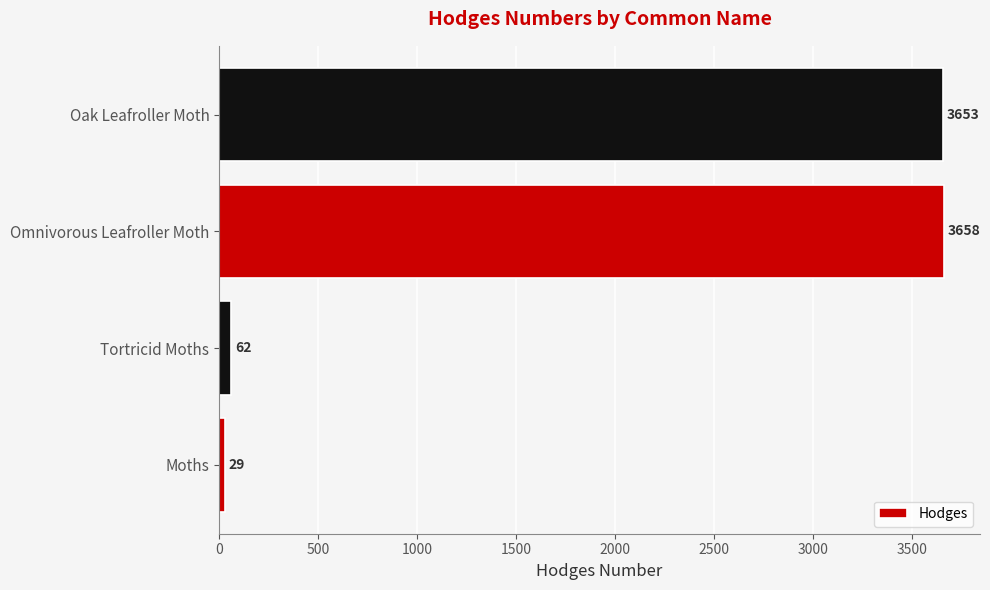

Where is the data nearest to the value 1843?

Tortricid Moths